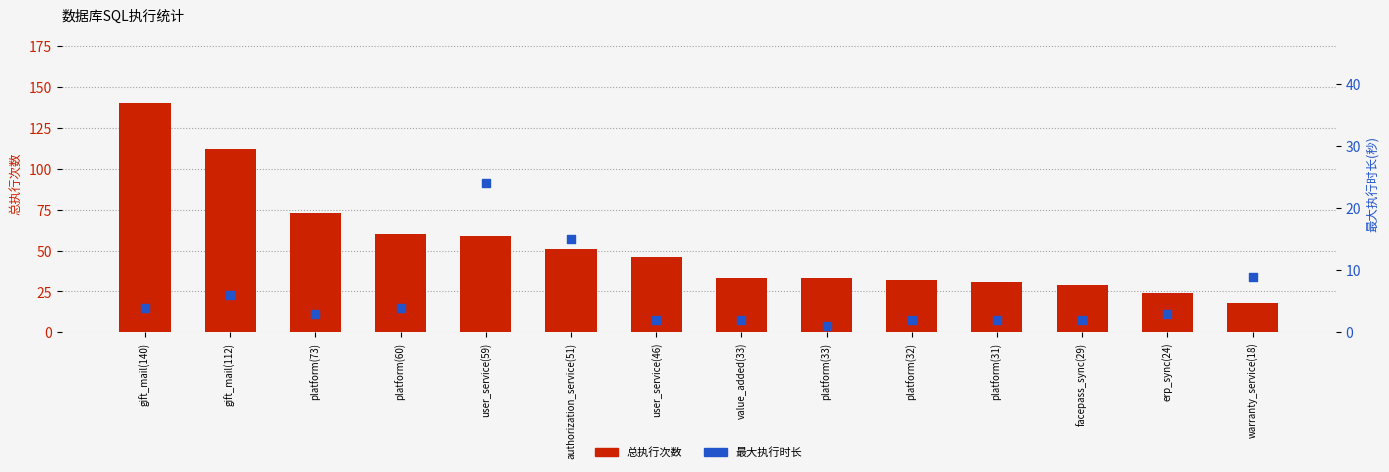

At which category is the sum across all series the highest?

gift_mail(140)